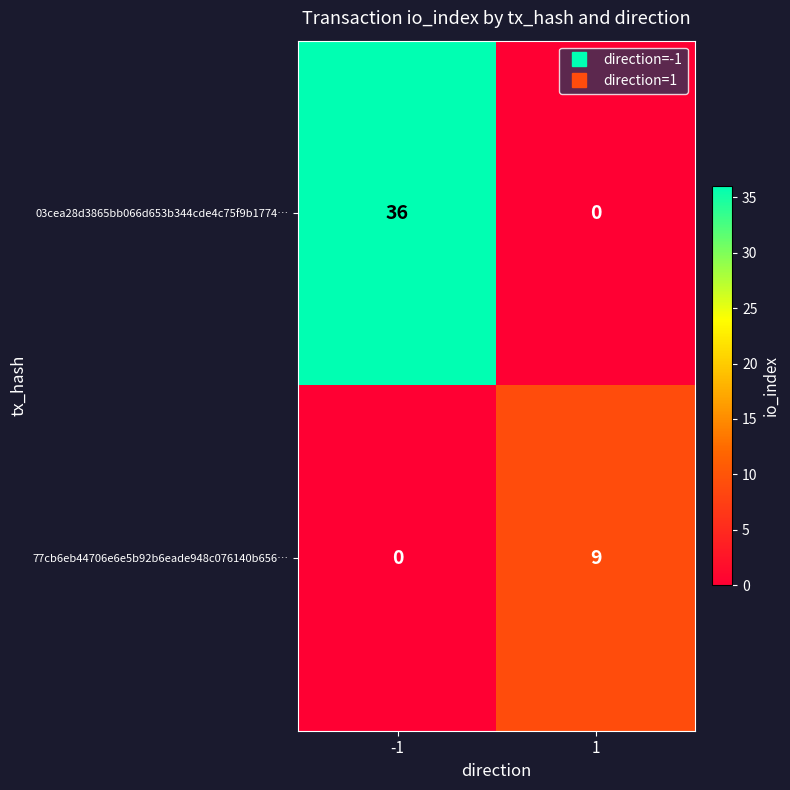

What is the difference between the 77cb6eb44706e6e5b92b6eade948c076140b656… values at -1 and 1?

9